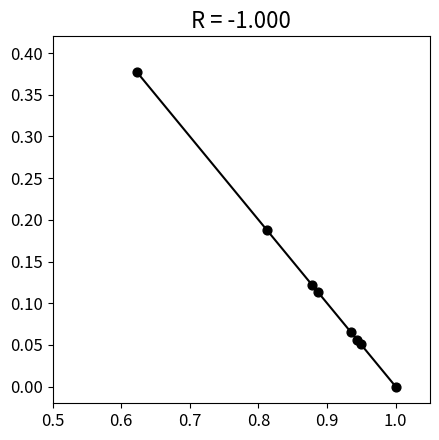

What is the average X value?

0.9